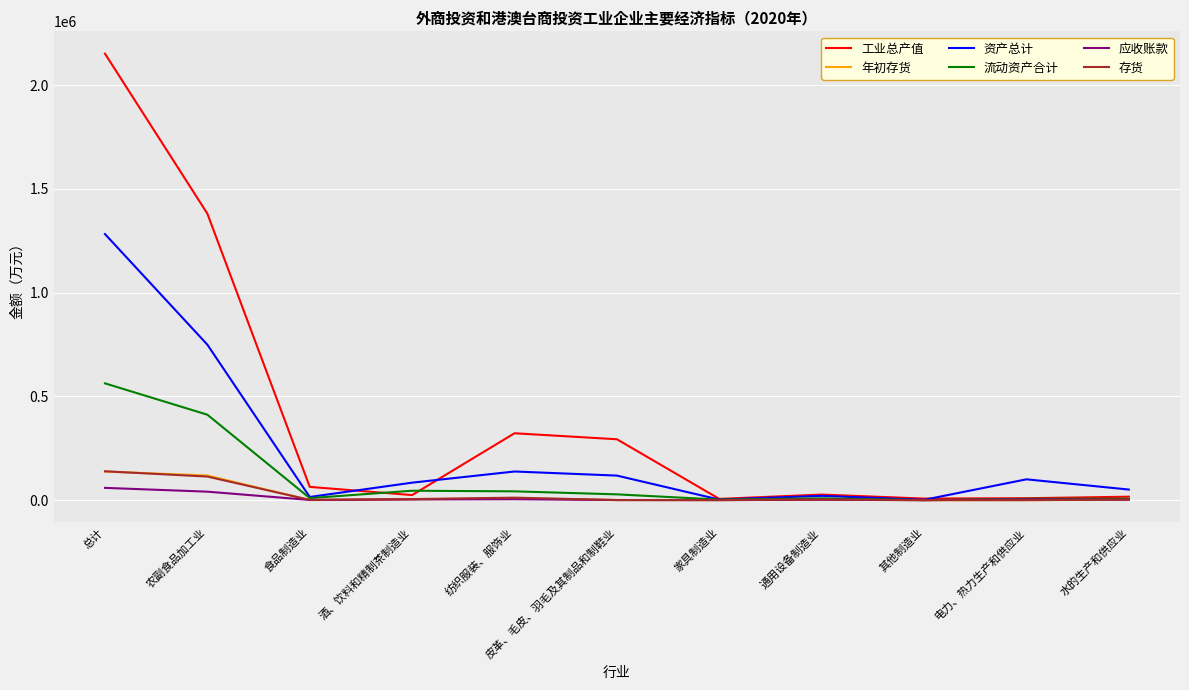

The value of 资产总计 at 总计 is 2062926. True or false?

False